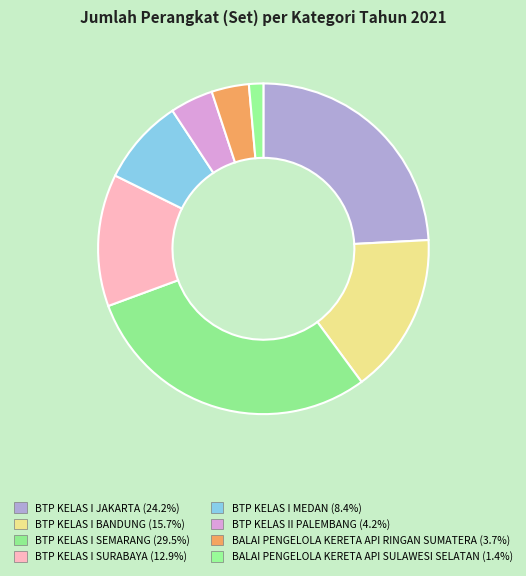

How many slices are in this pie chart?

8